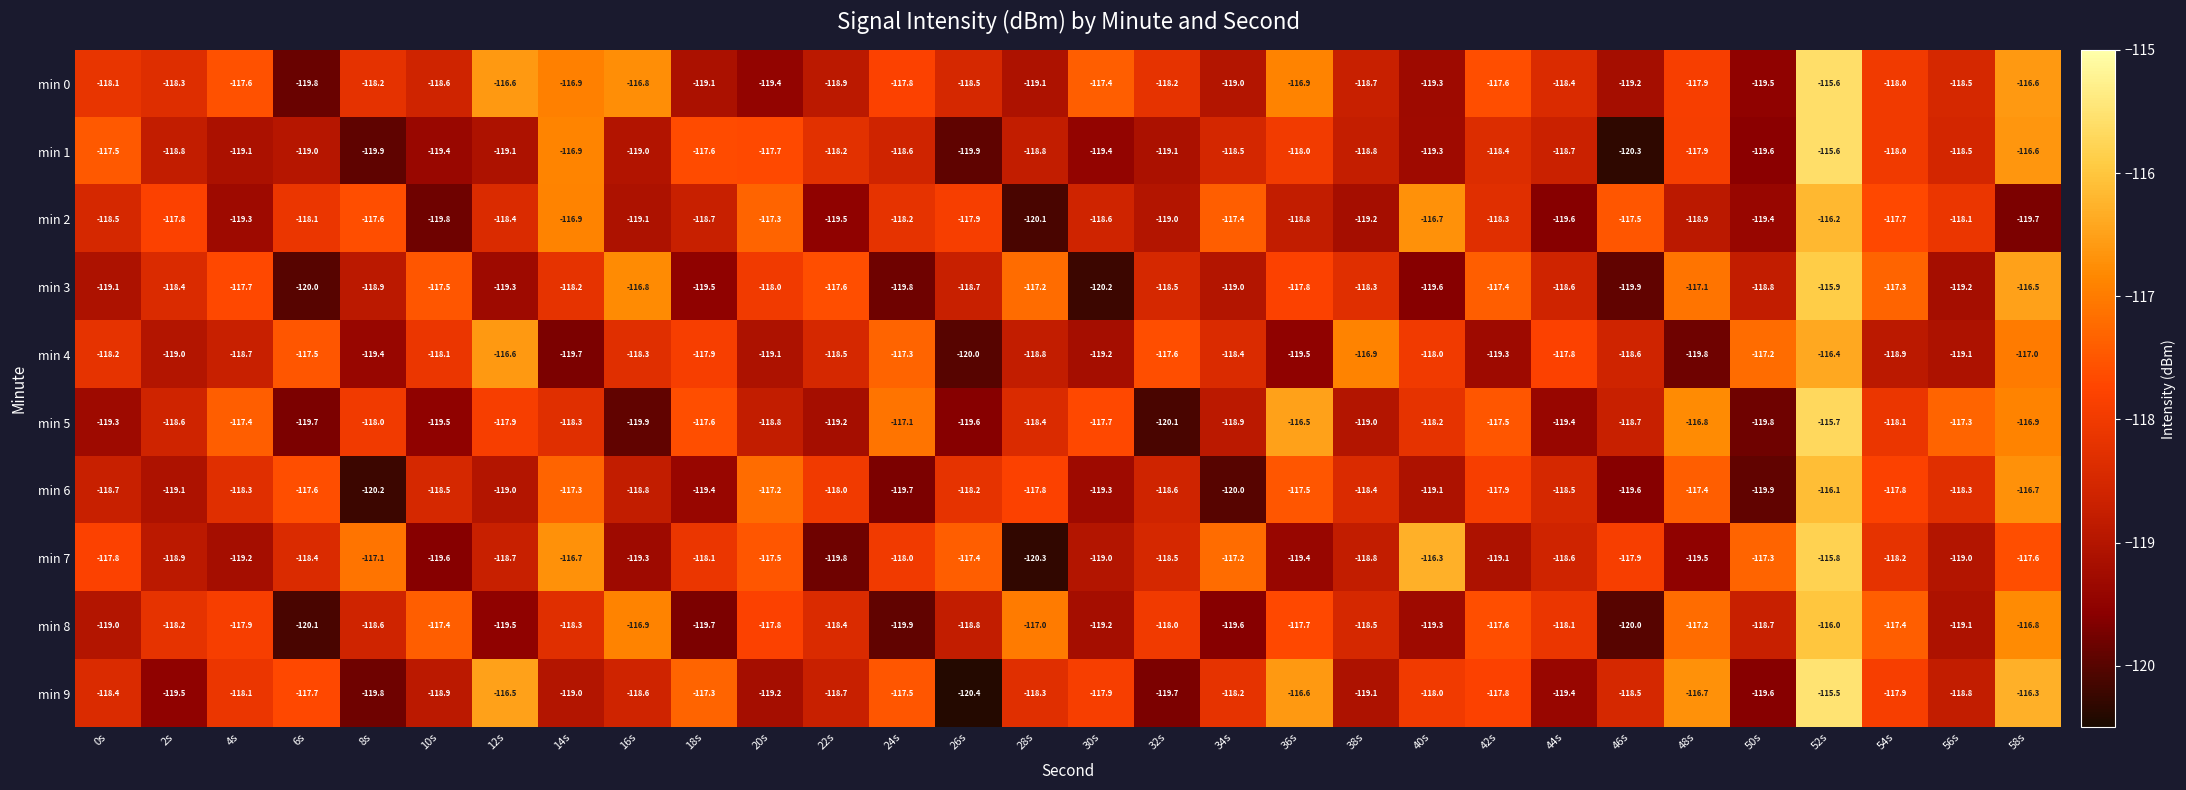

What is the average value of the min 2 series?

-118.4